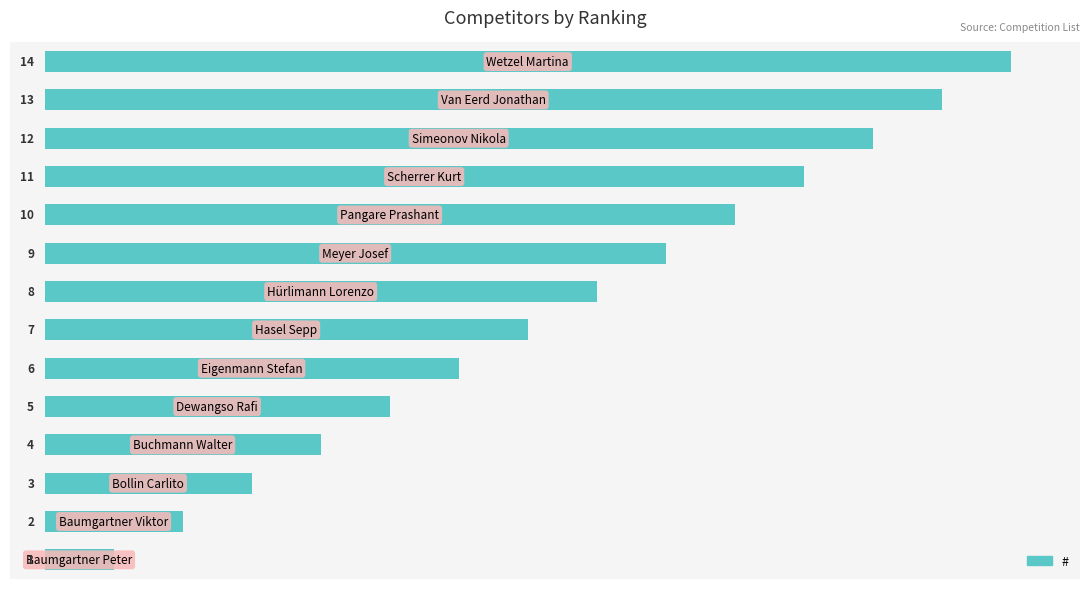

What is the sum of all values?

105